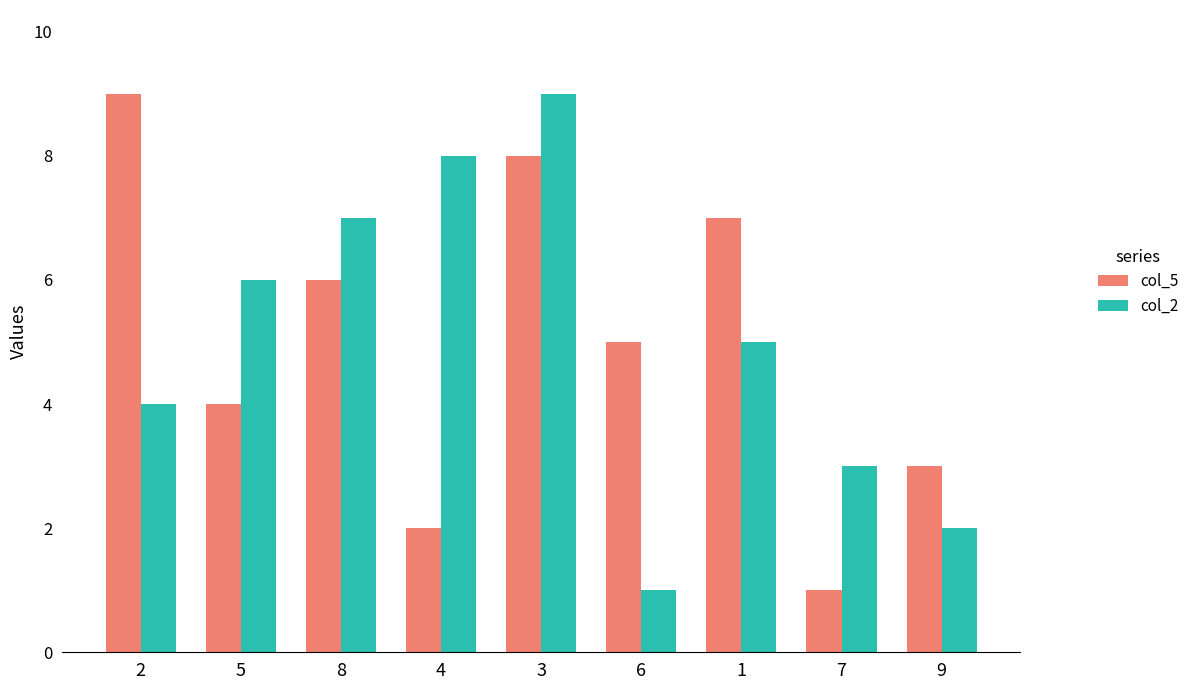

What are all the series names shown in the legend?

col_5, col_2